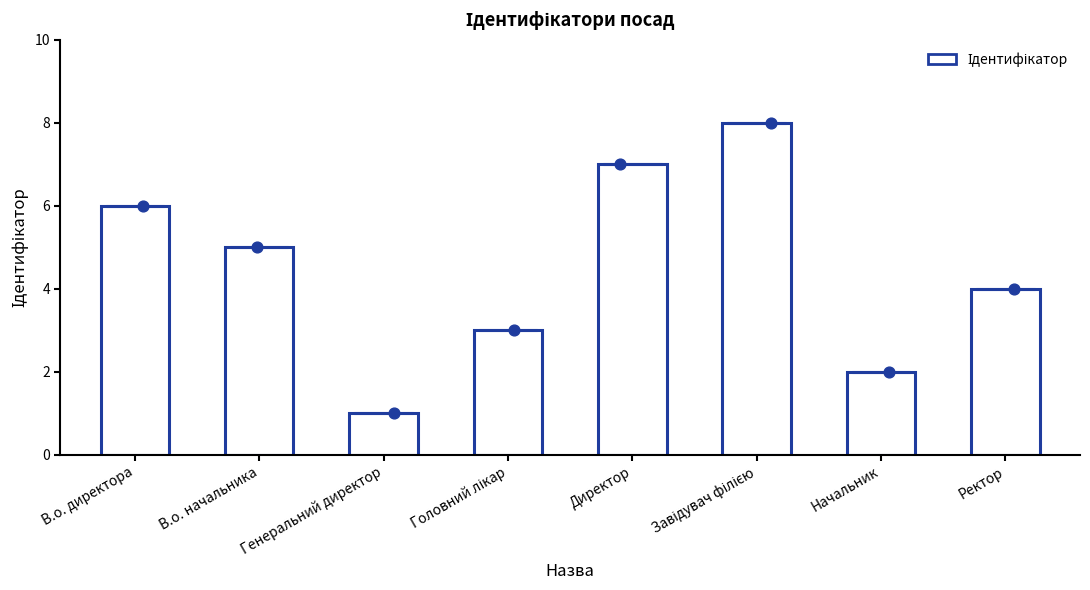

What is the change in value from Завідувач філією to Ректор?

-4